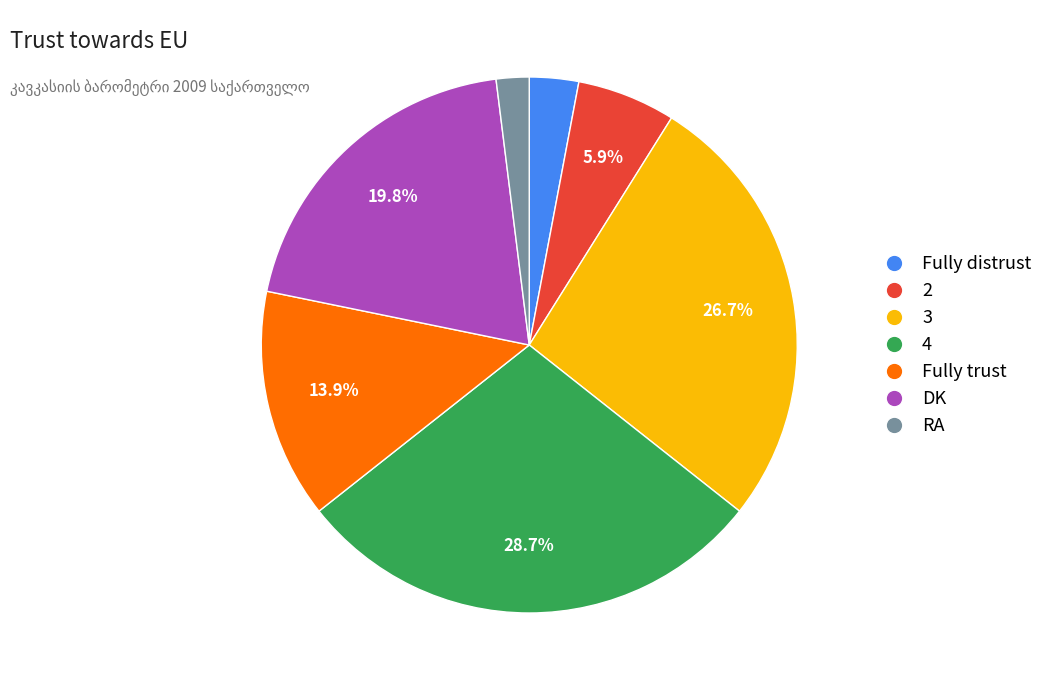

What is the ratio of the value at Fully trust to the value at 4?

0.5